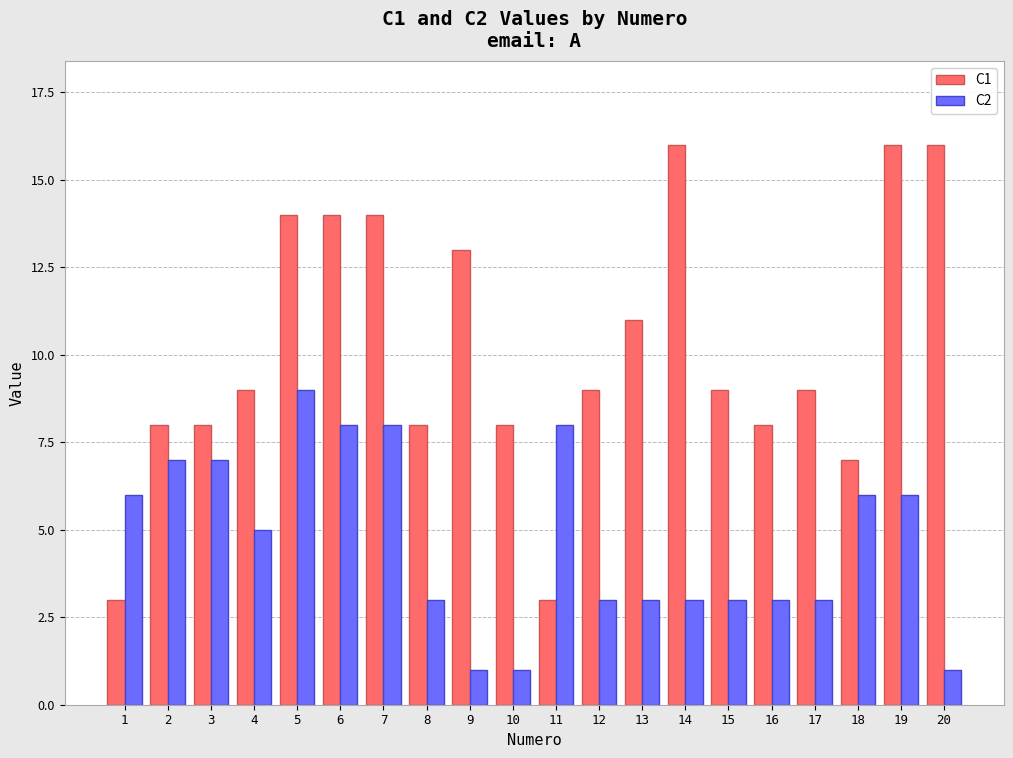

What is the average value of the C2 series?

5